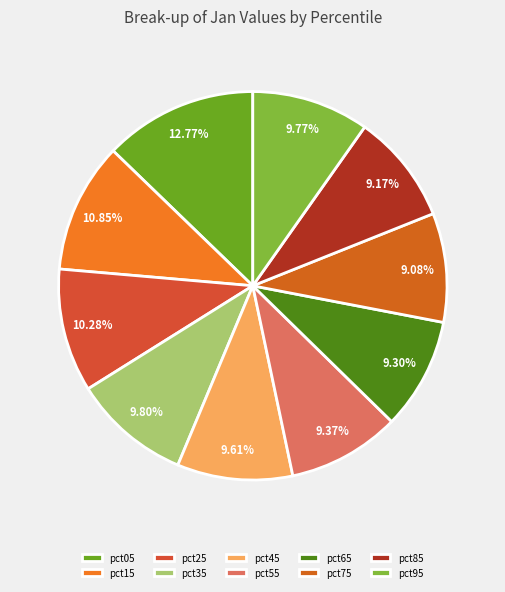

Is it true that pct95 is 10% of the pie?

True